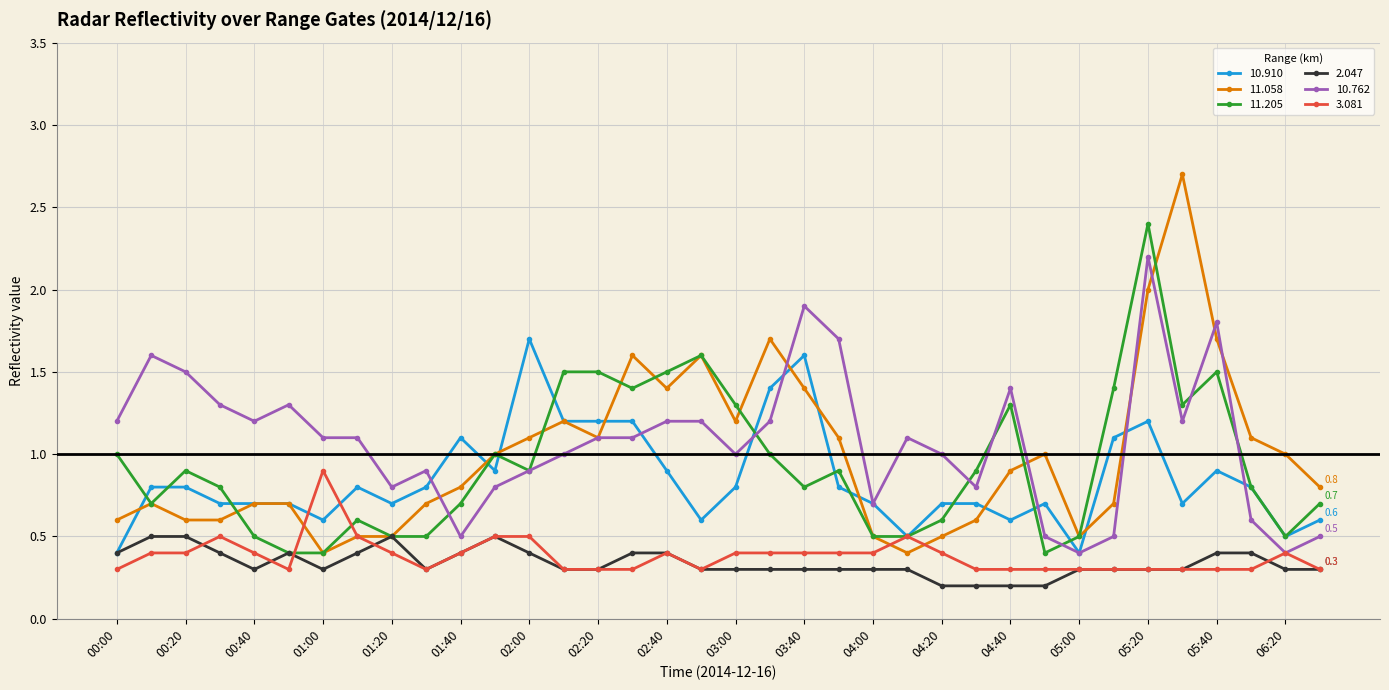

Does the chart display data point markers on the line(s)?

Yes